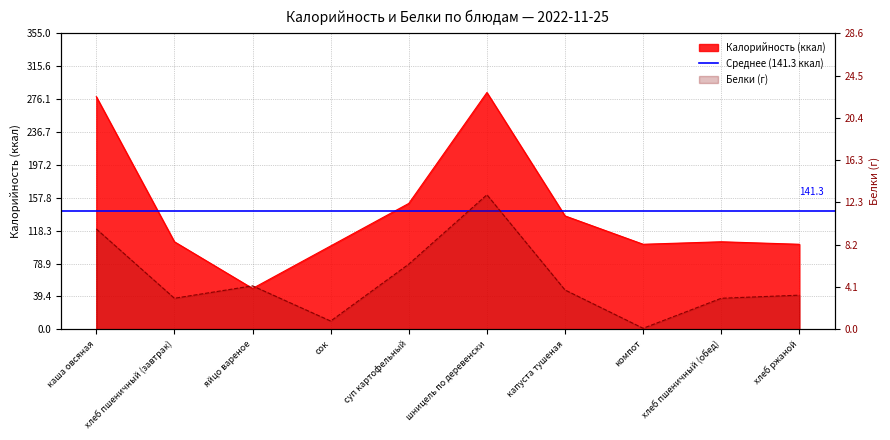

Does the chart have visible grid lines?

Yes